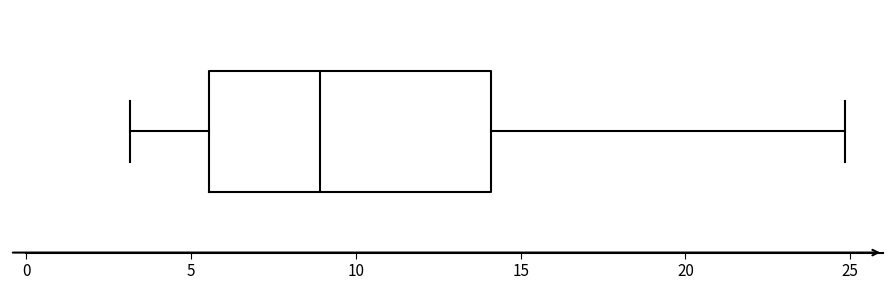

Where does the left whisker of the box end on the x-axis? The values are not printed on the chart, so give them approximately, as read against the axis.

3.0